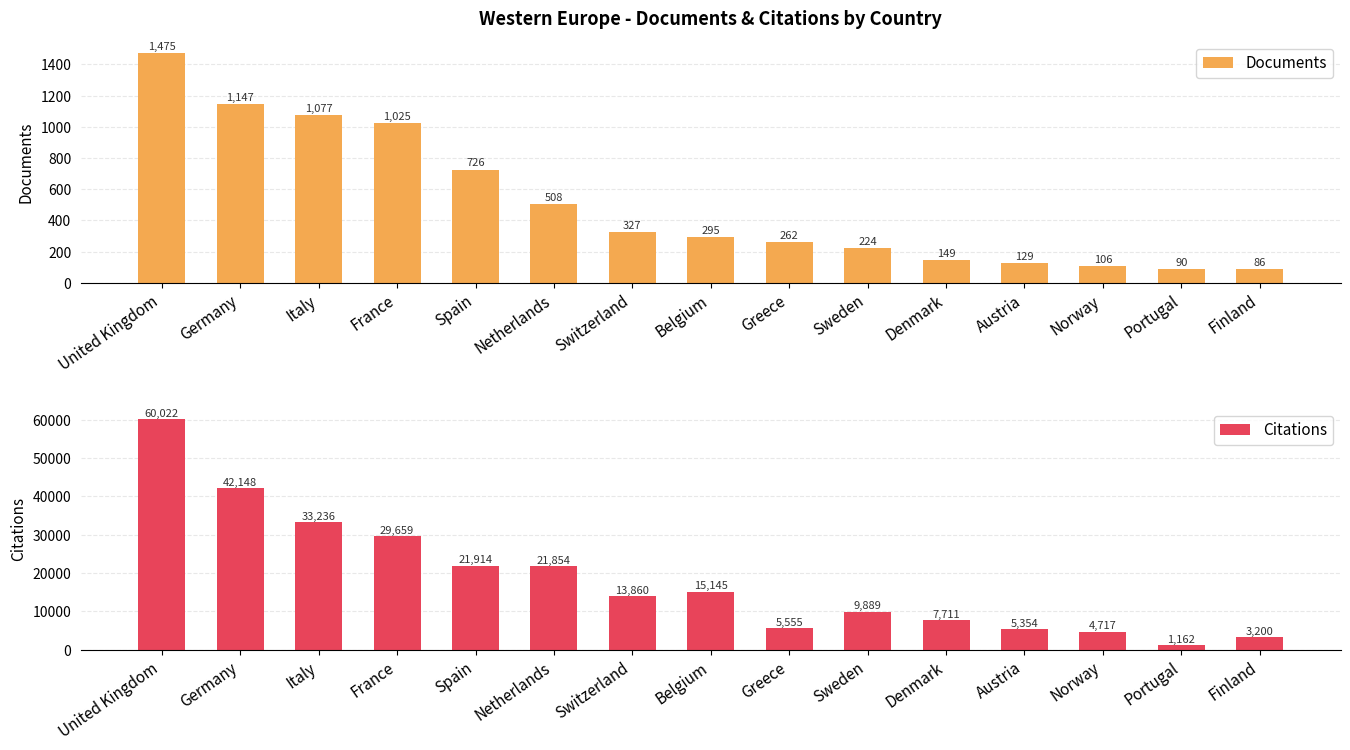

Is the value of Documents at United Kingdom greater than the value of Citations at Norway?

No